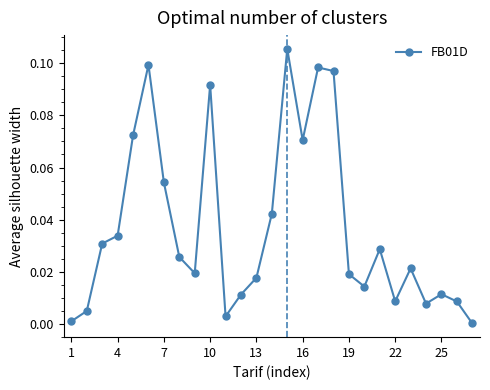

True or false: the data has more than 0 interior local peaks.

True